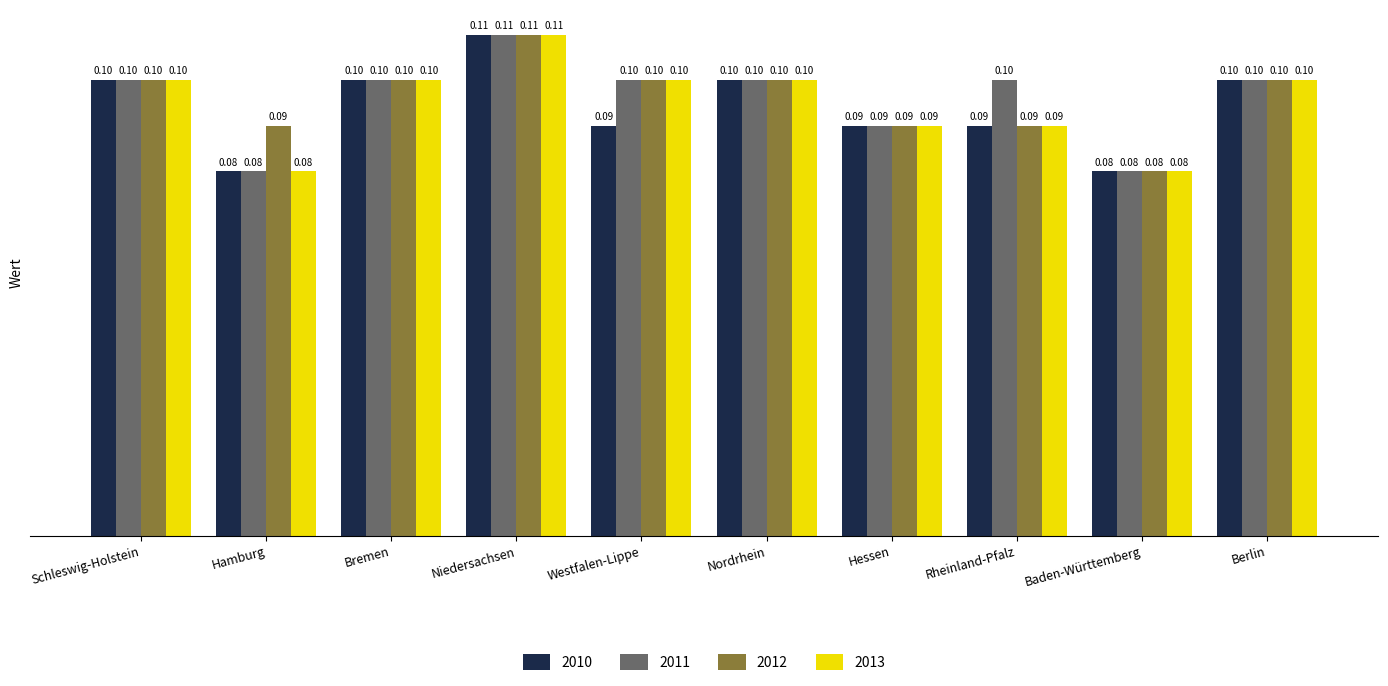

Are the bars horizontal?

No